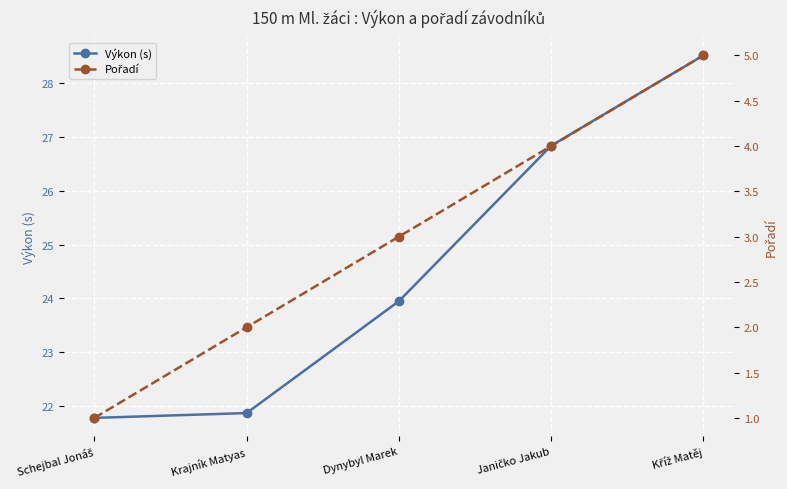

Is the value of Výkon (s) at Krajník Matyas greater than the value of Pořadí at Kříž Matěj?

Yes